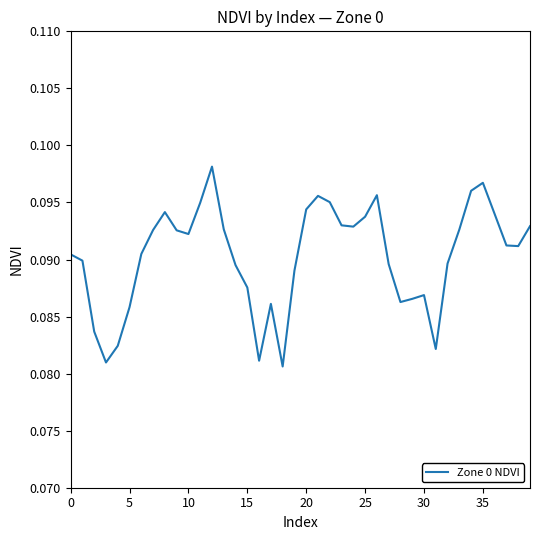

Is this an area chart (filled region under the line)?

No